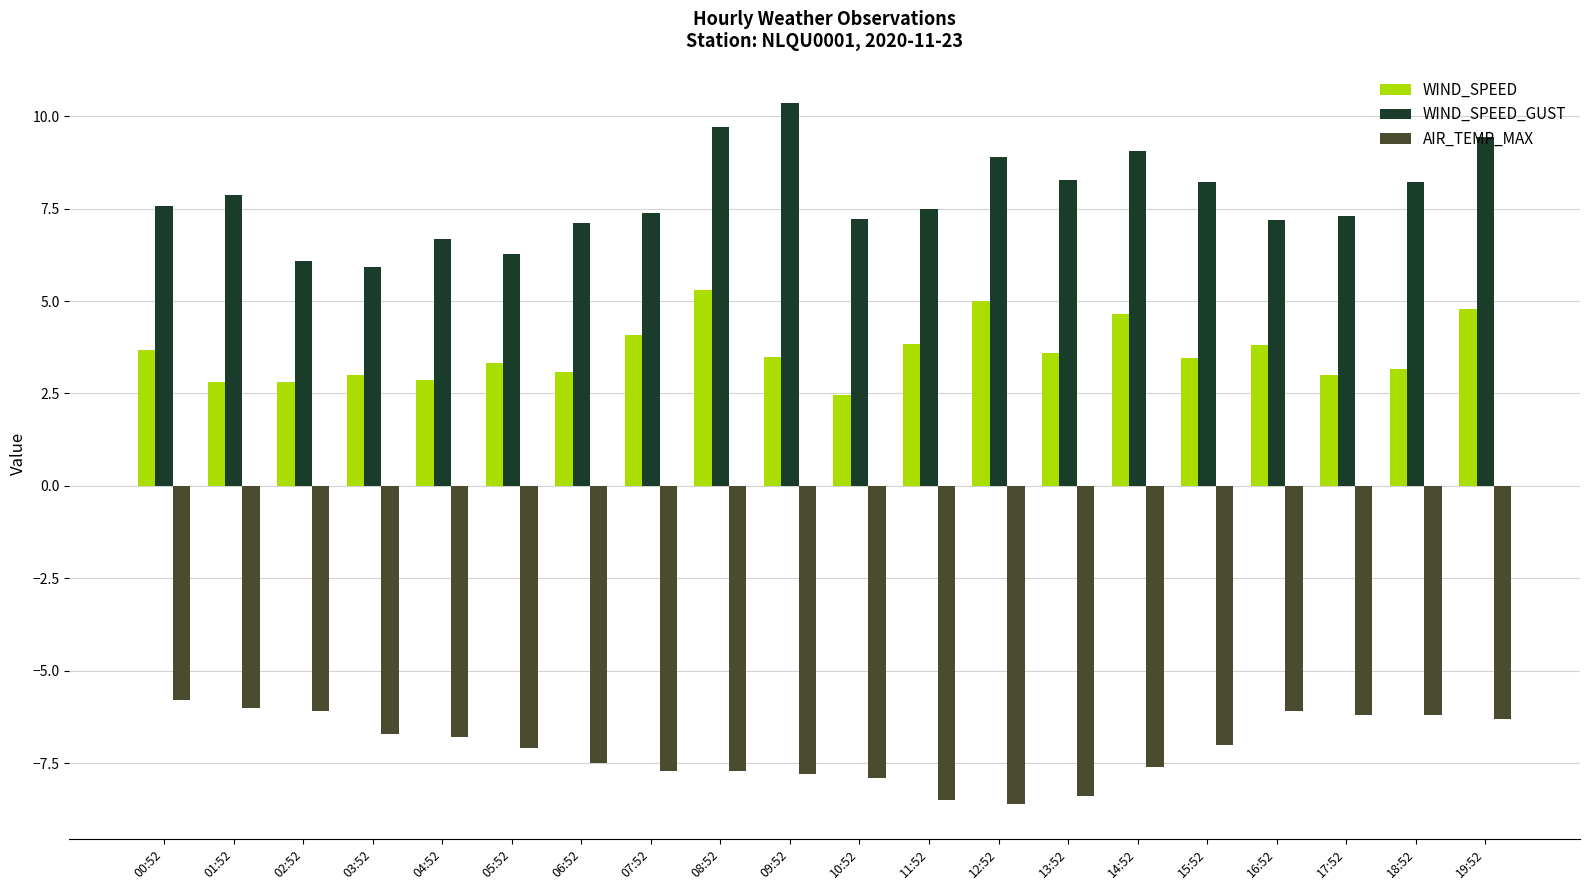

Between 13:52 and 15:52, which series saw the biggest shift?

AIR_TEMP_MAX